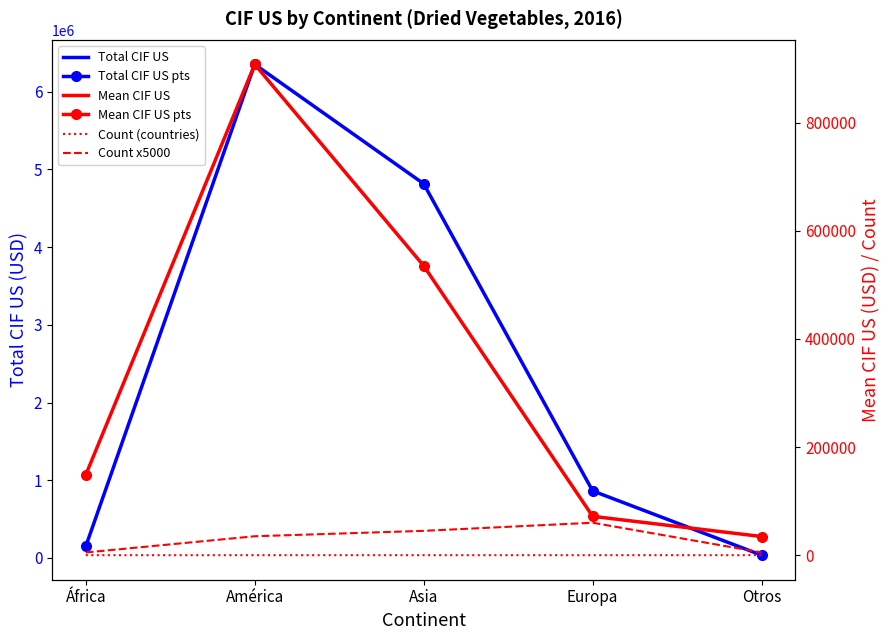

True or false: Total CIF US has more than 2 points higher than both neighbors.

False